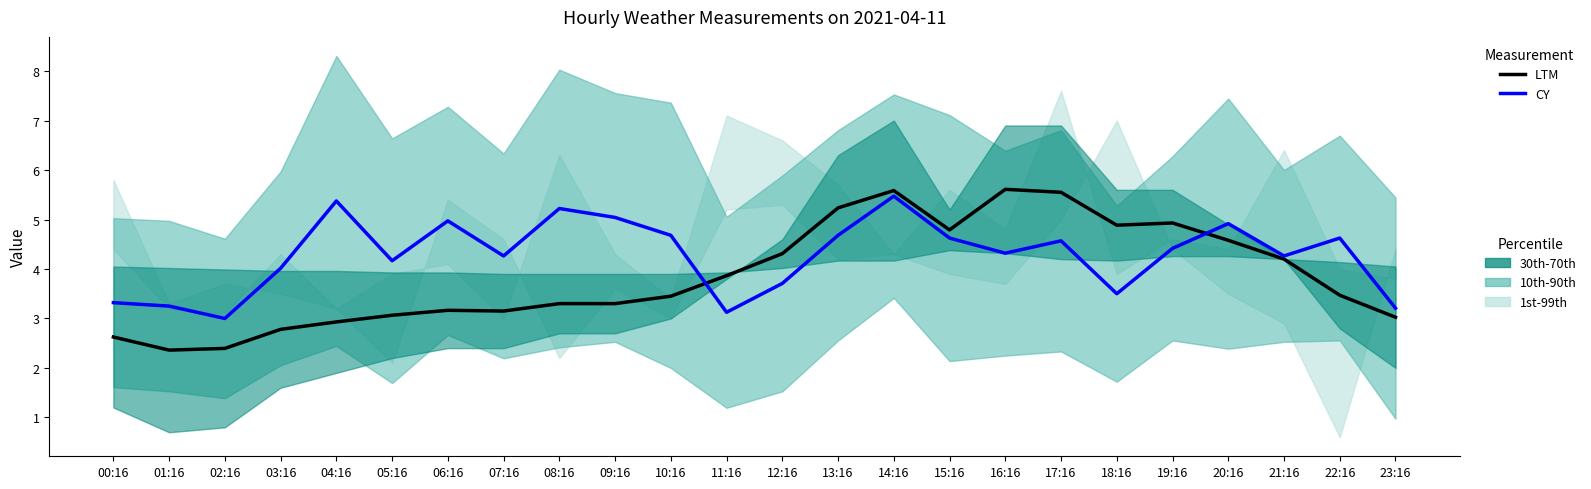

Which series has the widest spread of values?

LTM